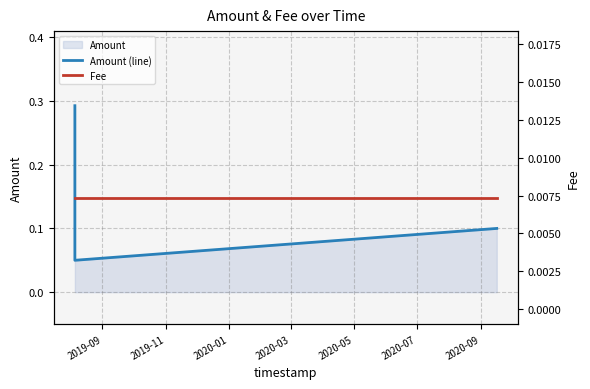

How many Amount (line) values are between 0 and 1?

3